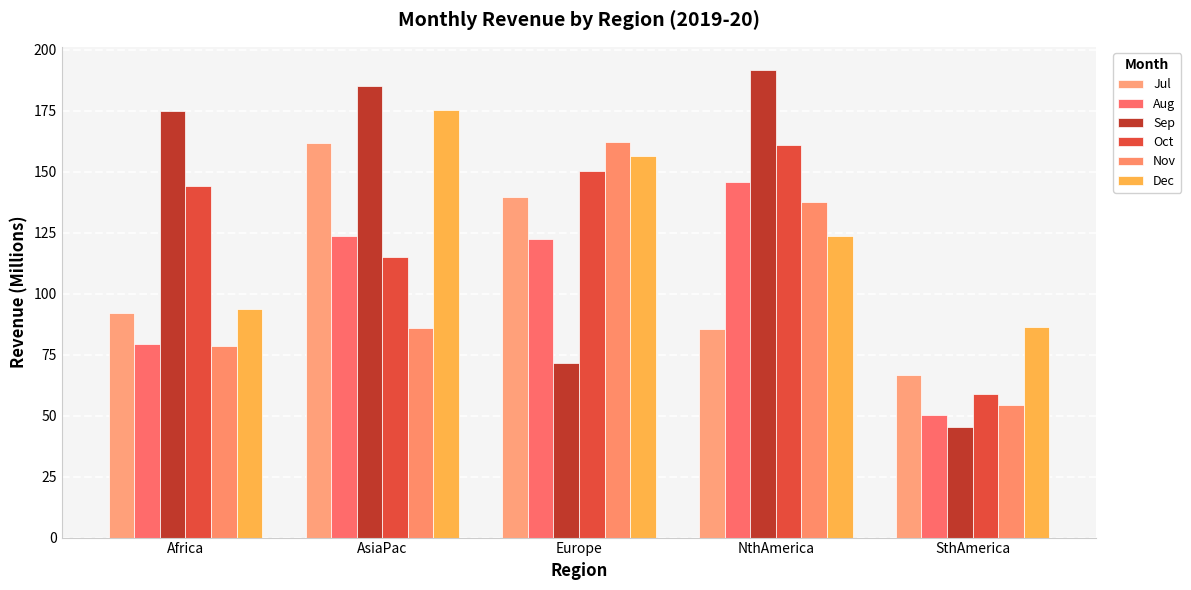

Are the bars grouped side by side (vs. stacked)?

Yes